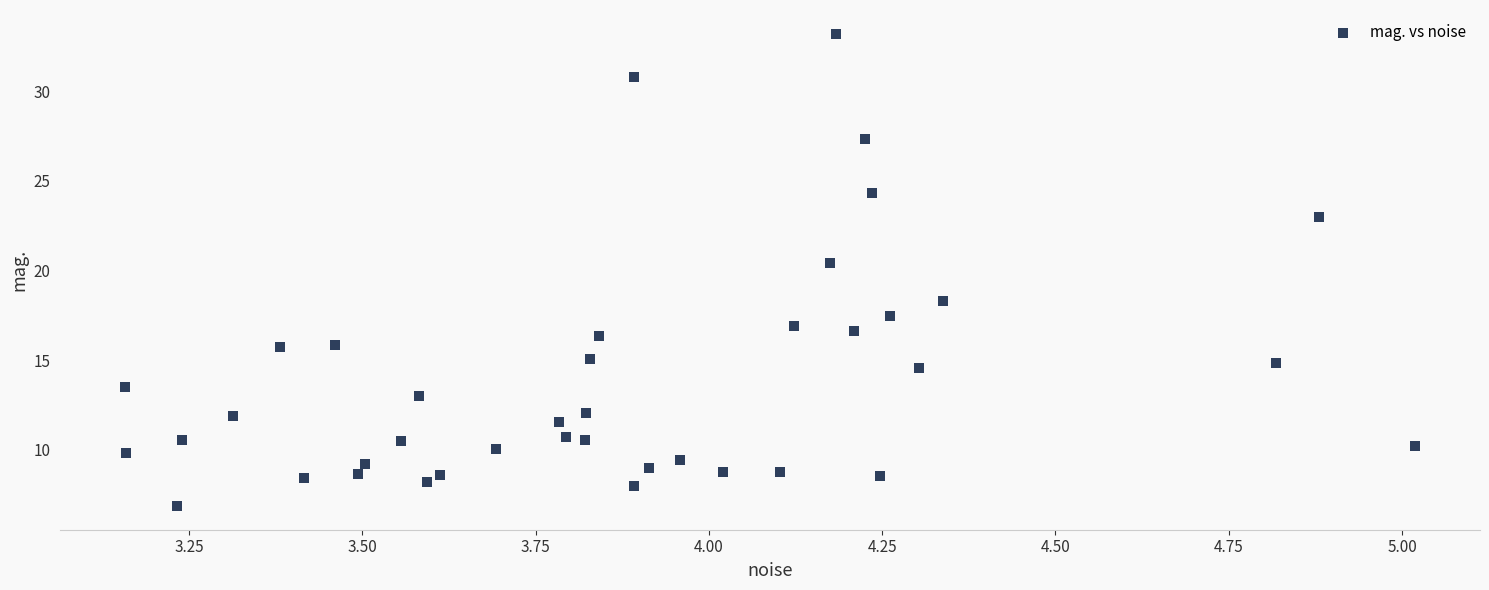

What is the range of Y values (max minus min)?

26.4